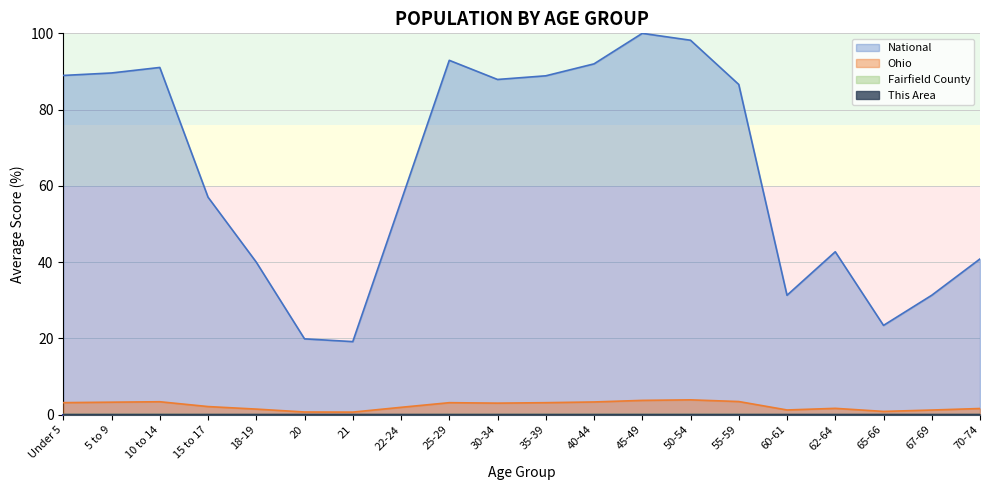

What is the total value across all series at 62-64?

44.4